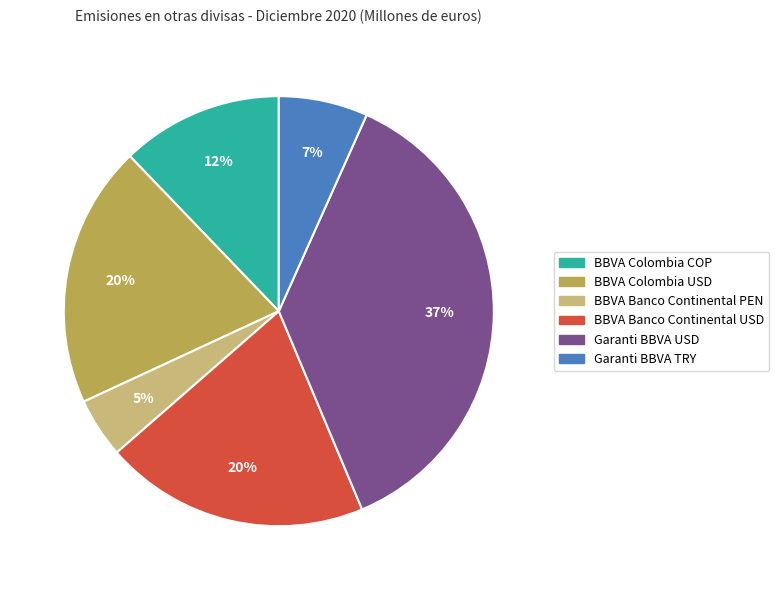

Does BBVA Colombia COP account for over 50% of the chart?

No